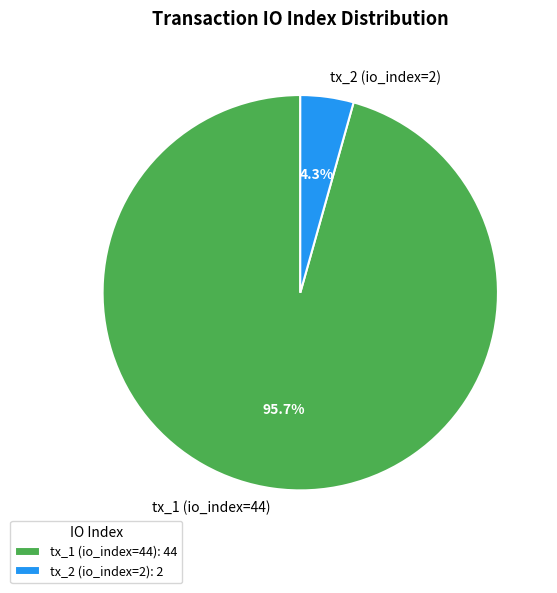

What is the smallest slice in the pie chart?

tx_2 (io_index=2)